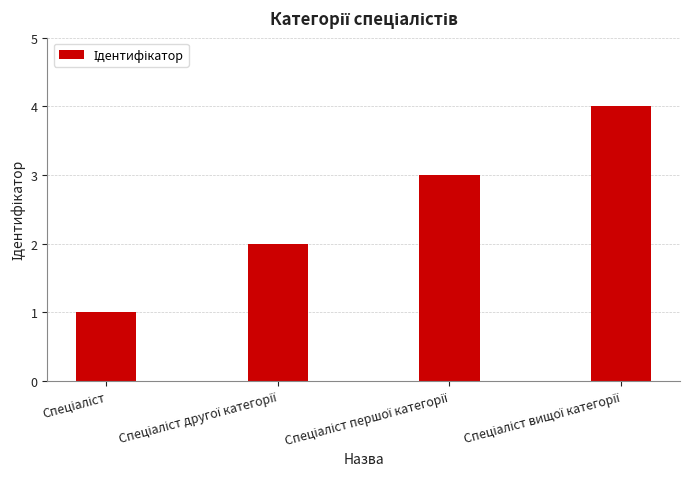

What is the difference between the maximum and minimum values?

3